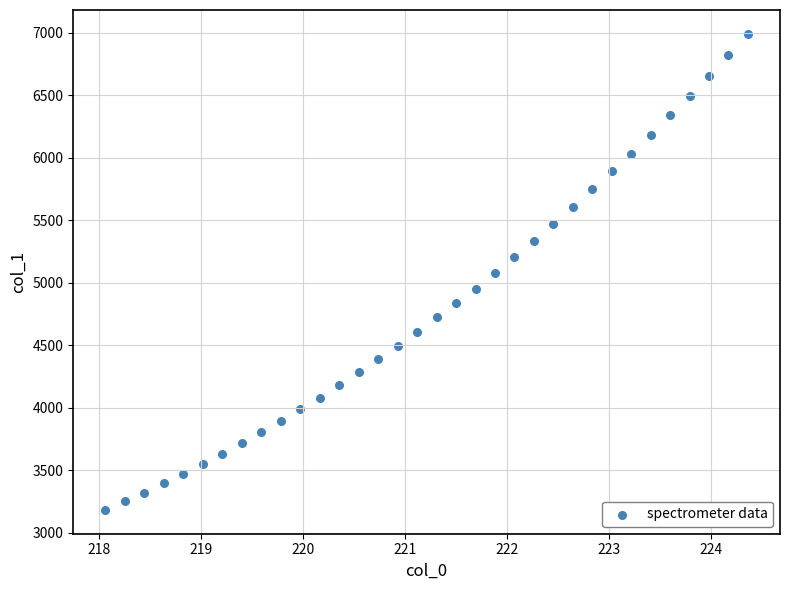

What is the range of X values (max minus min)?

6.3